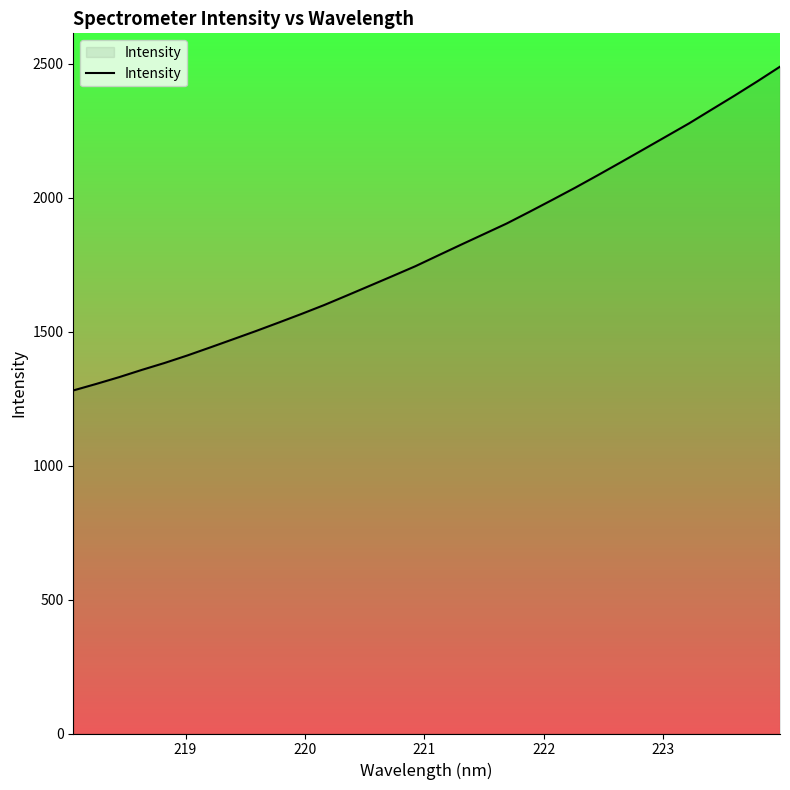

Does the chart have visible grid lines?

No